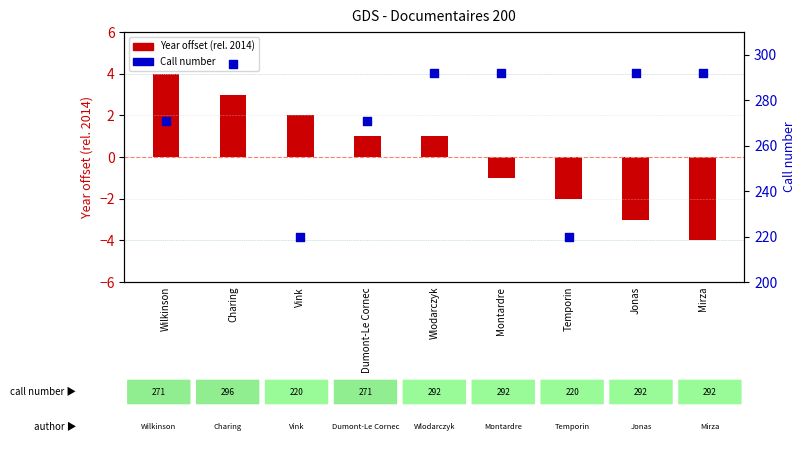

Is the value of Year offset (rel. 2014) at Wlodarczyk greater than the value of Call number at Mirza?

No